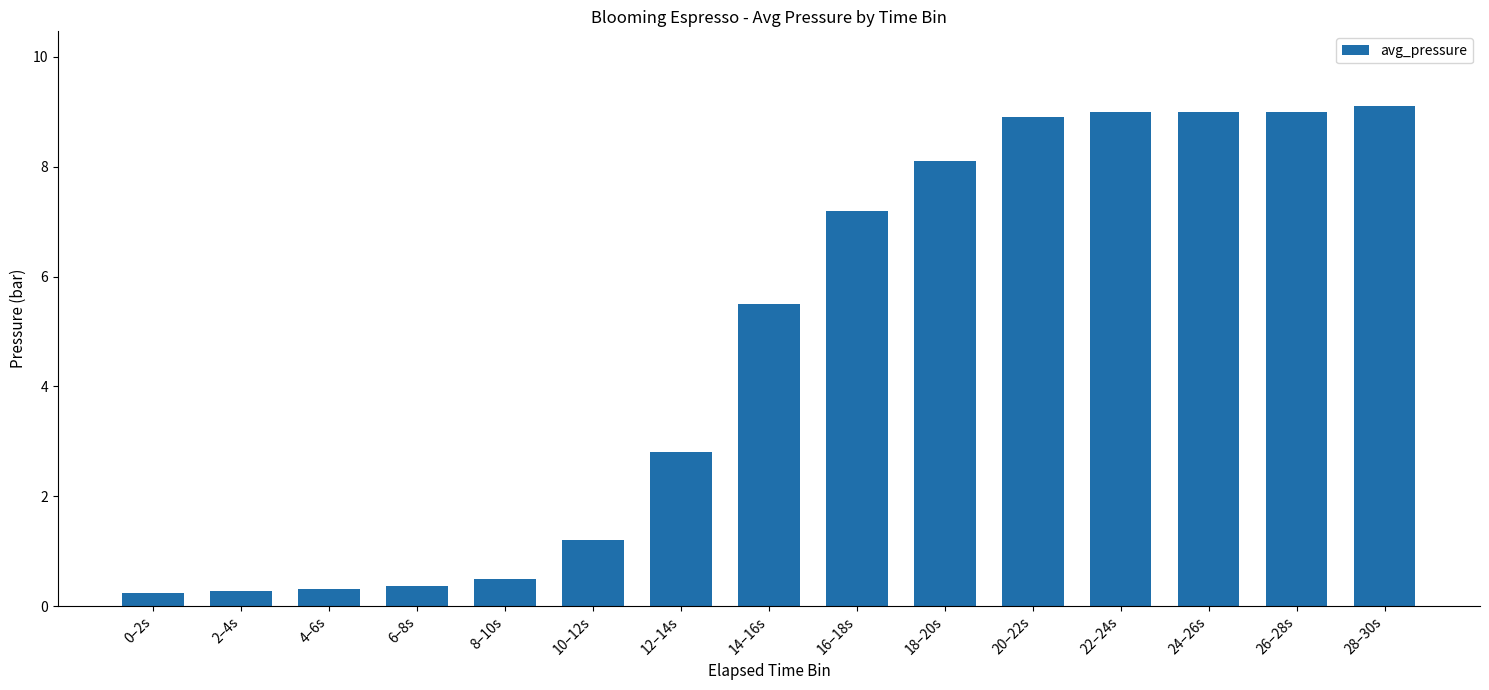

What is the approximate value at 26–28s?

9.0